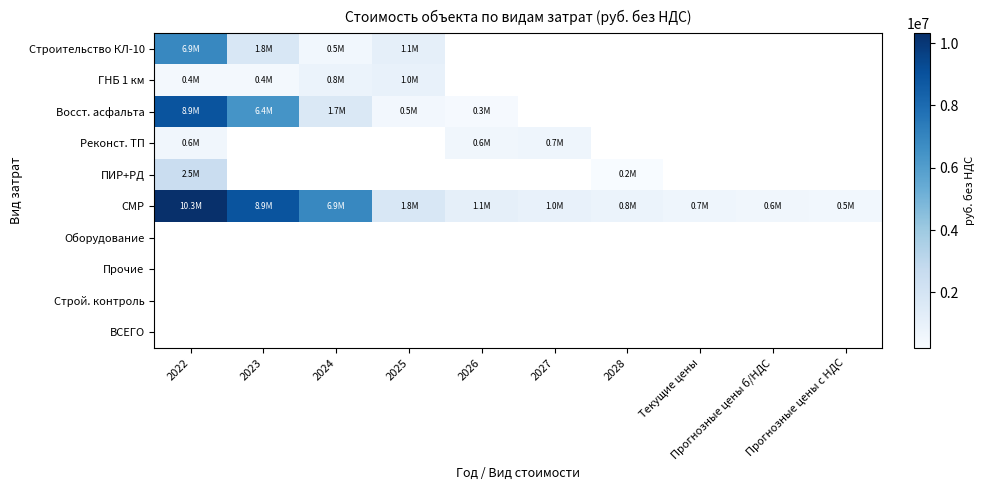

At how many categories does at least one series exceed 7677618?

2